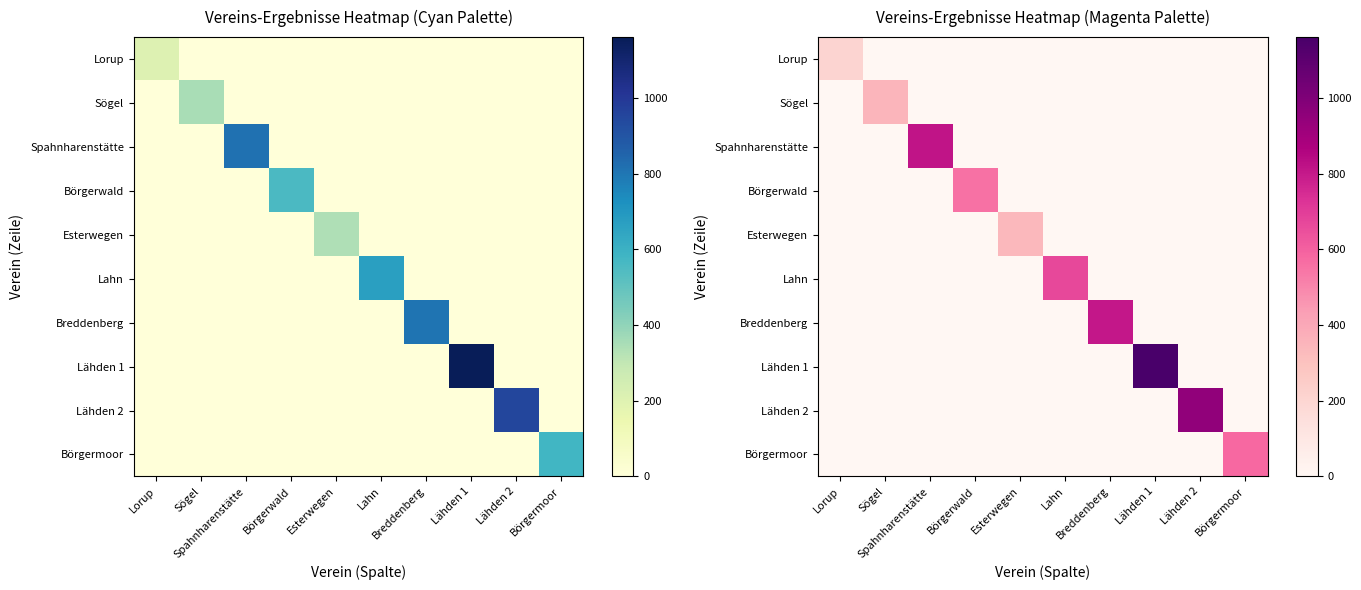

At which label is Lorup closest to 103?

Sögel